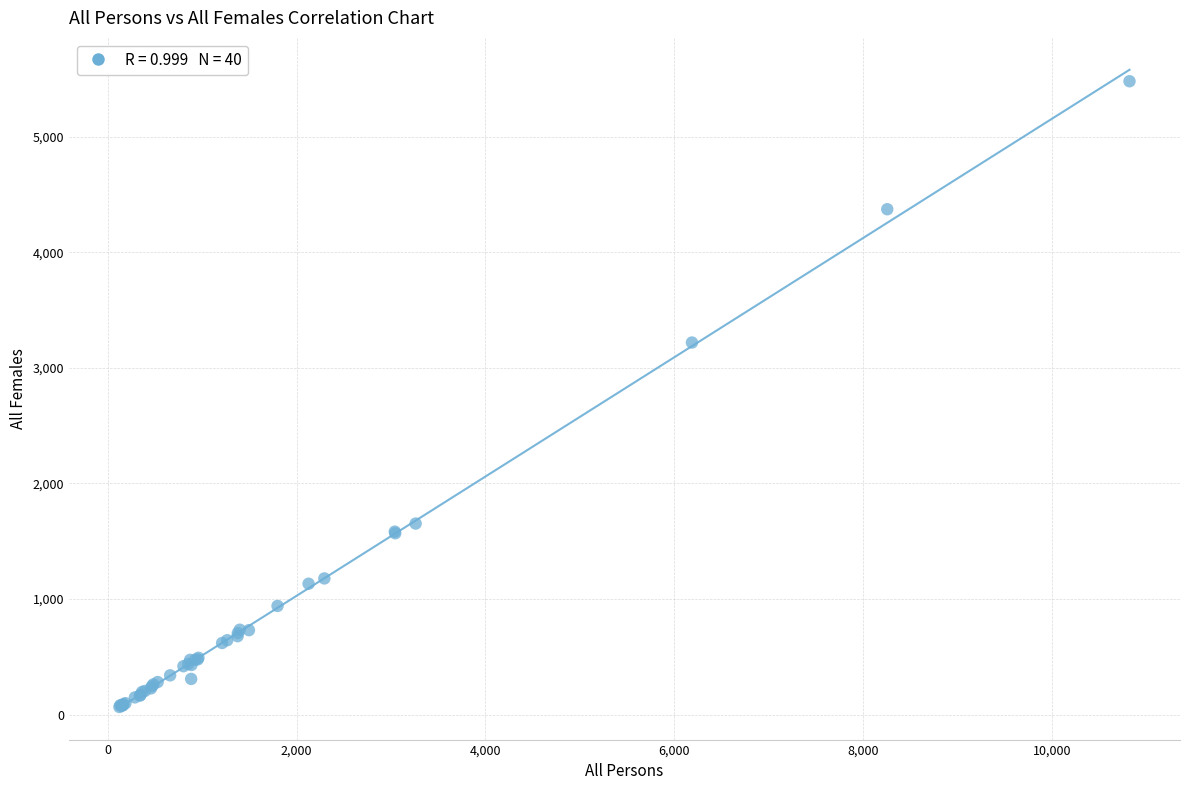

What Y value in the scatter plot is closest to 2773?

3220